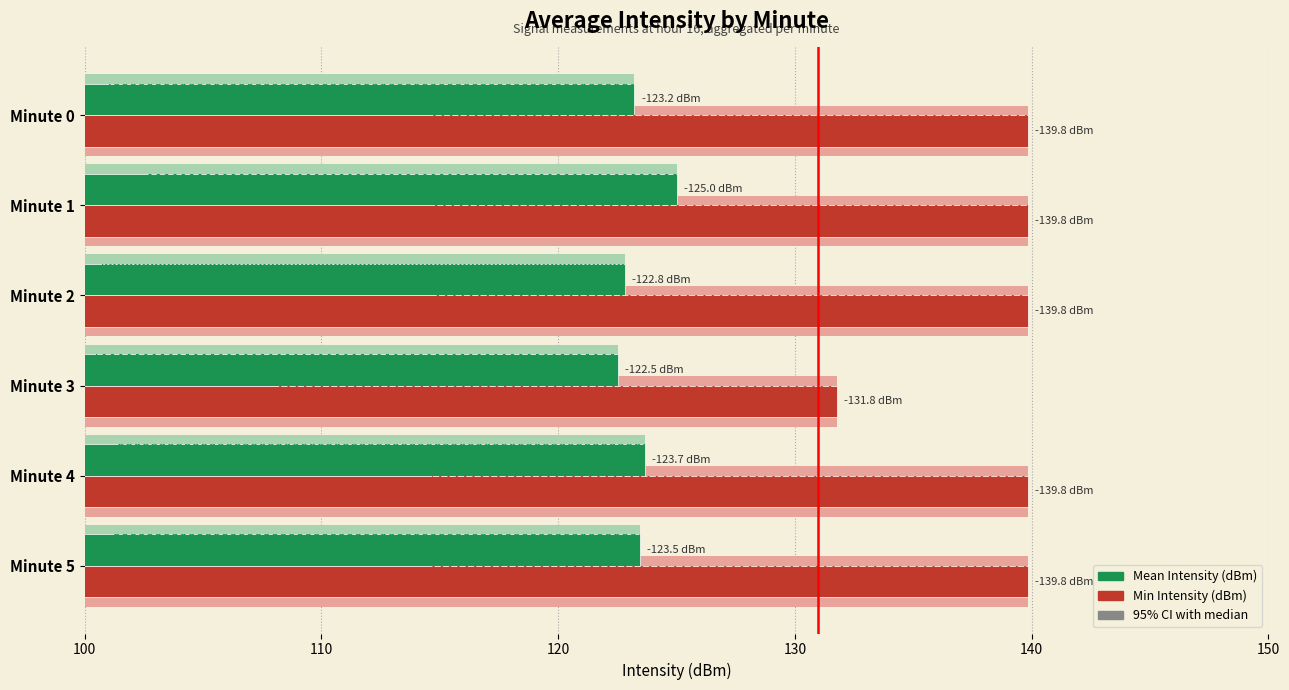

Which series has the largest total across all categories?

Min Intensity (dBm)